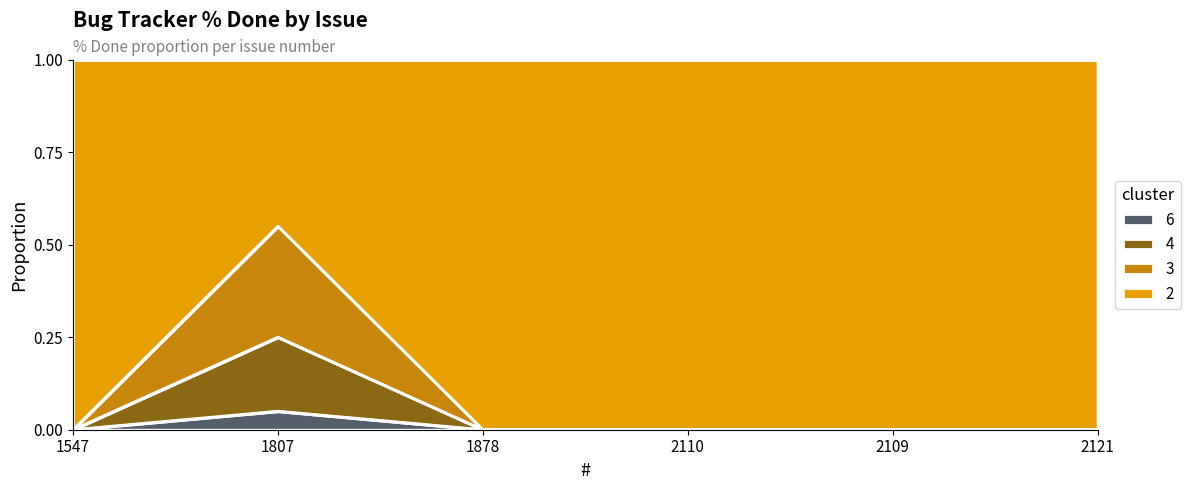

What position from the left is 2121?

6